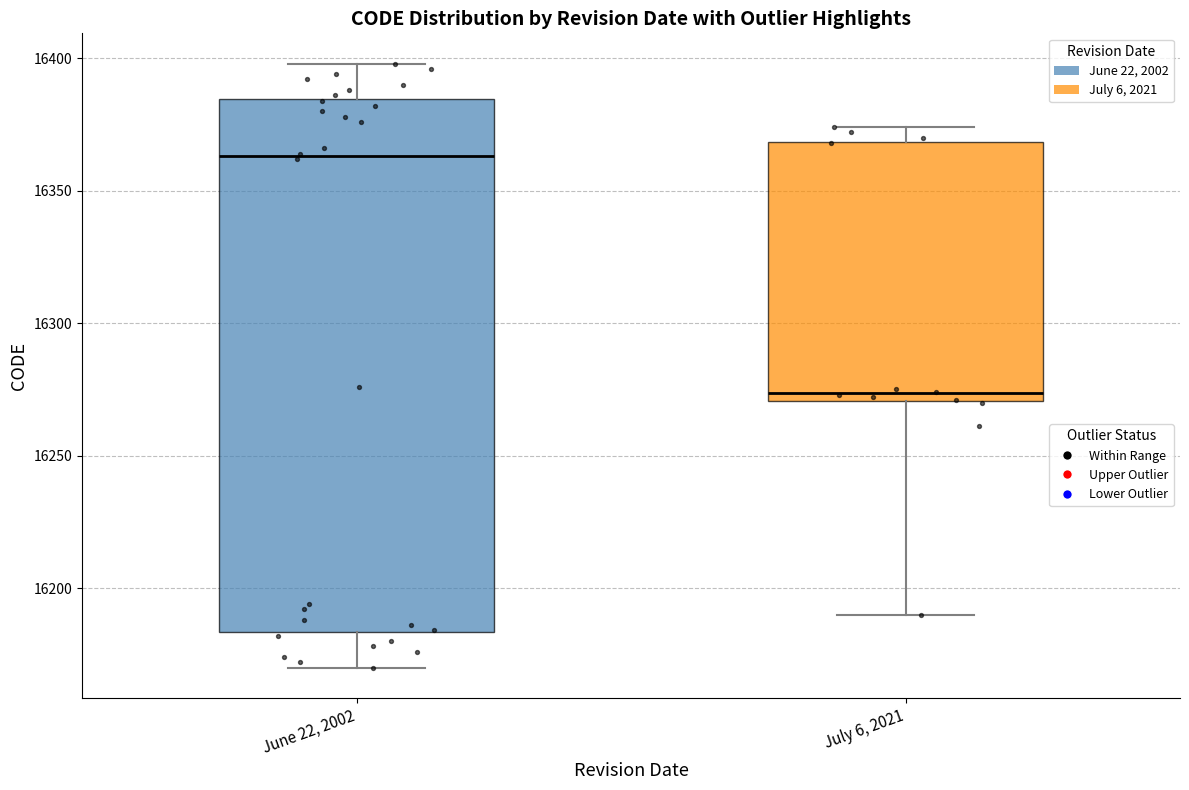

Comparing the boxes themselves (not the whiskers), which one is the tallest?

June 22, 2002